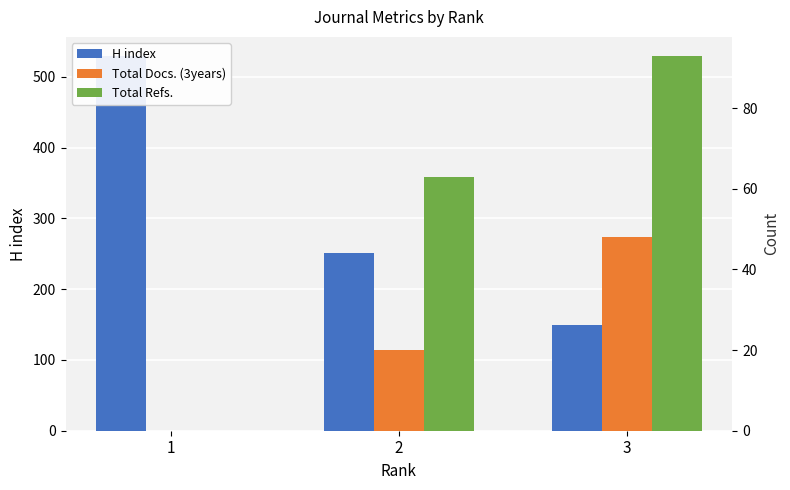

Rank the series by their maximum value, from lowest to highest.

Total Docs. (3years), Total Refs., H index